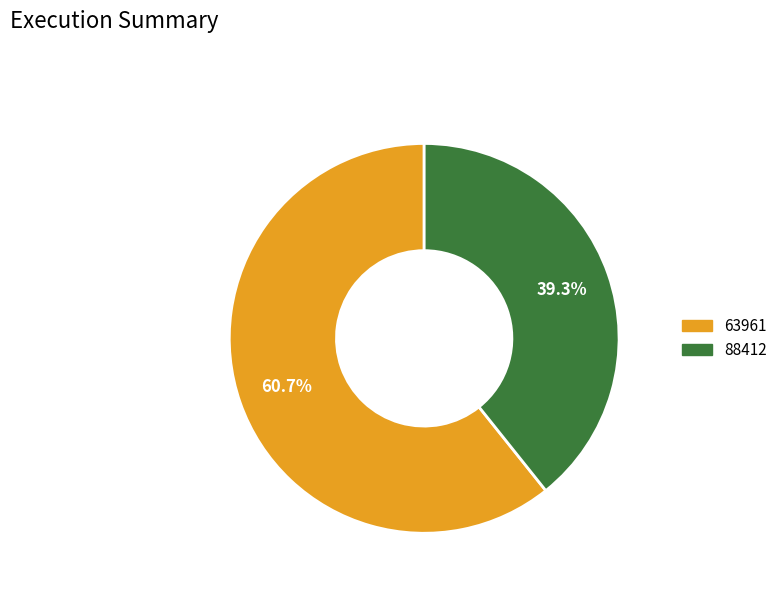

True or false: 88412 accounts for 53% of the total.

False